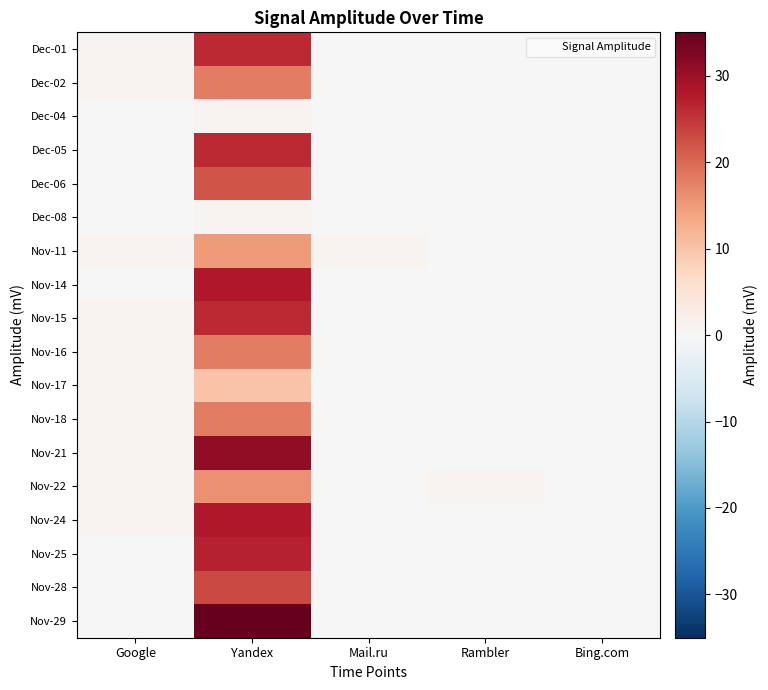

Which series has the largest range (max minus min)?

Nov-29